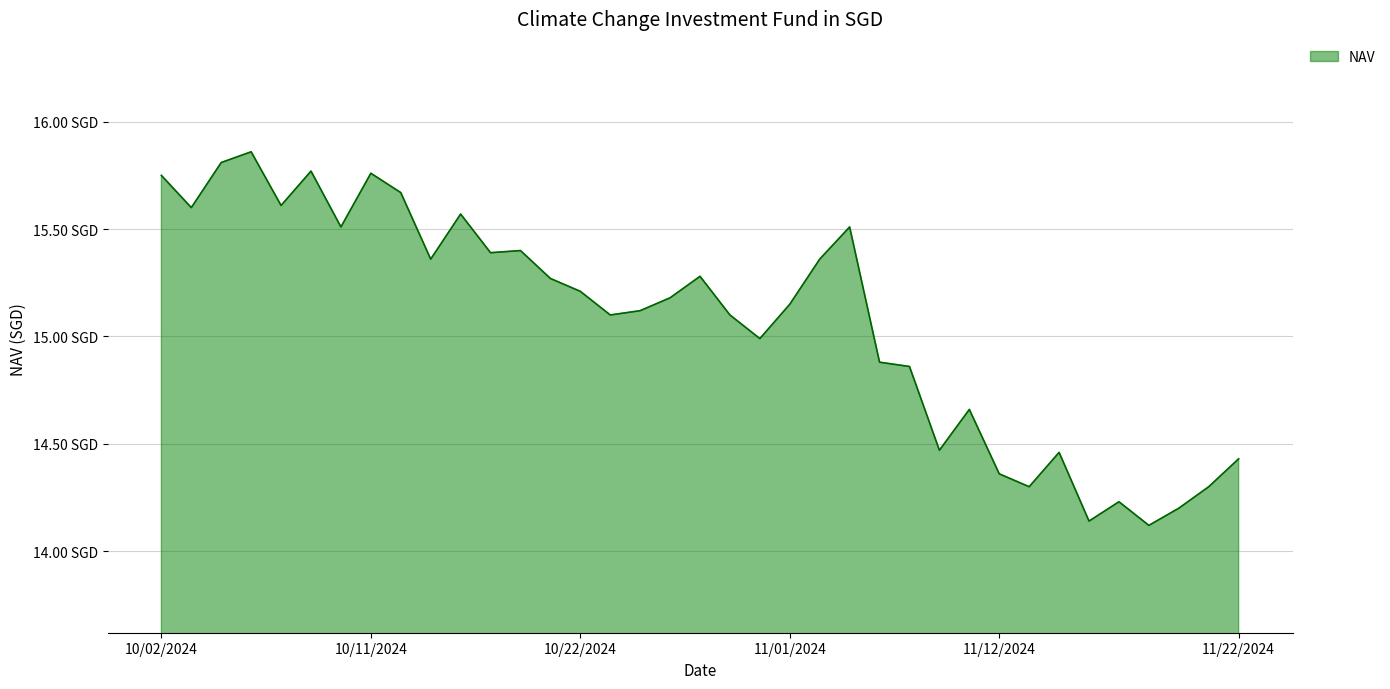

Does the chart have visible grid lines?

Yes